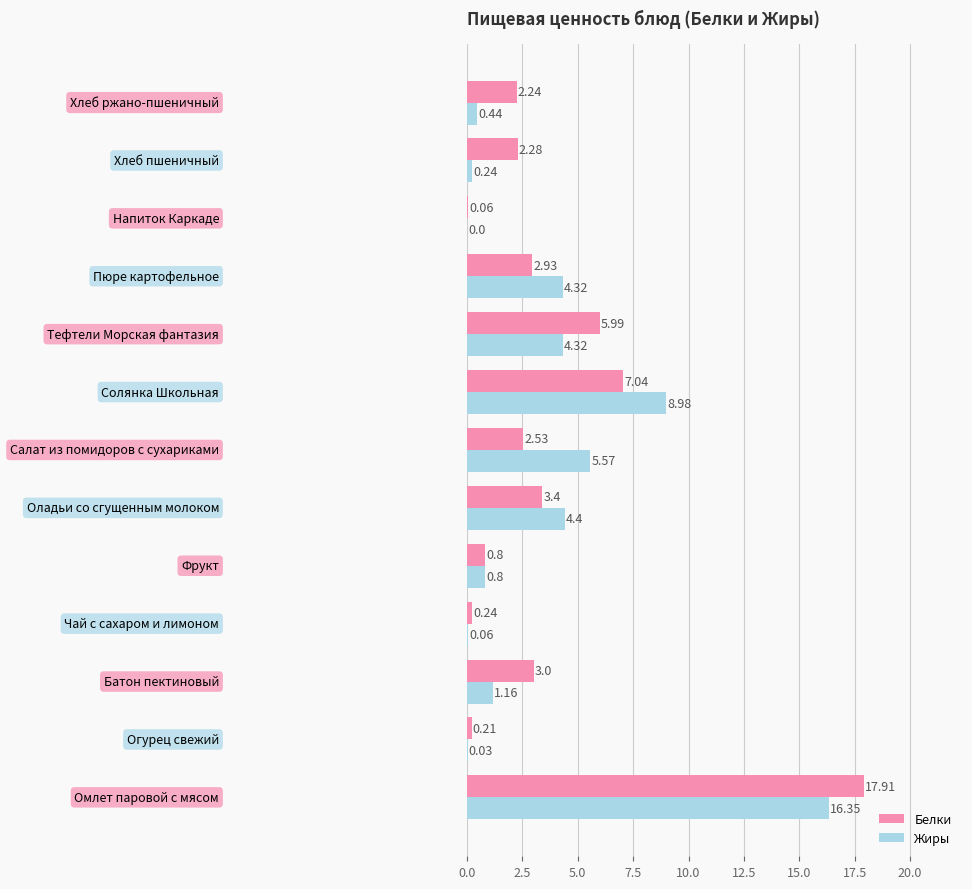

What is the sum of all Белки values?

48.6